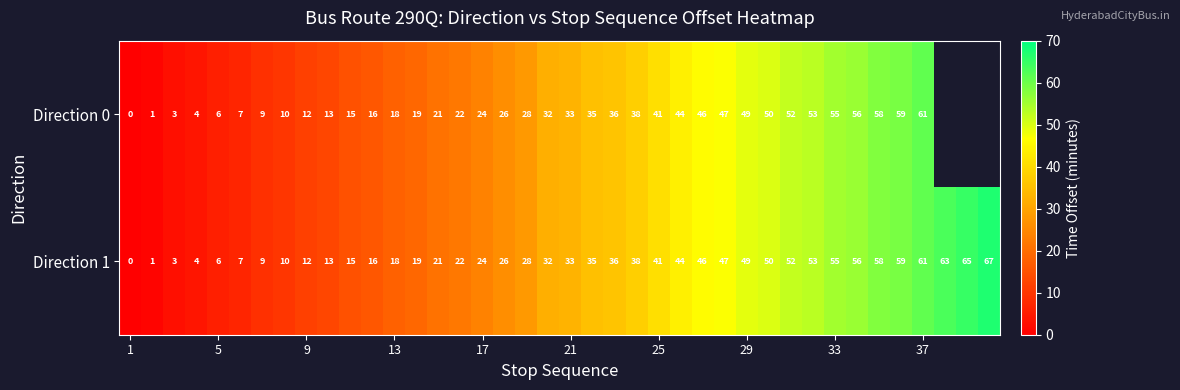

What is the maximum value for Direction 1?

67